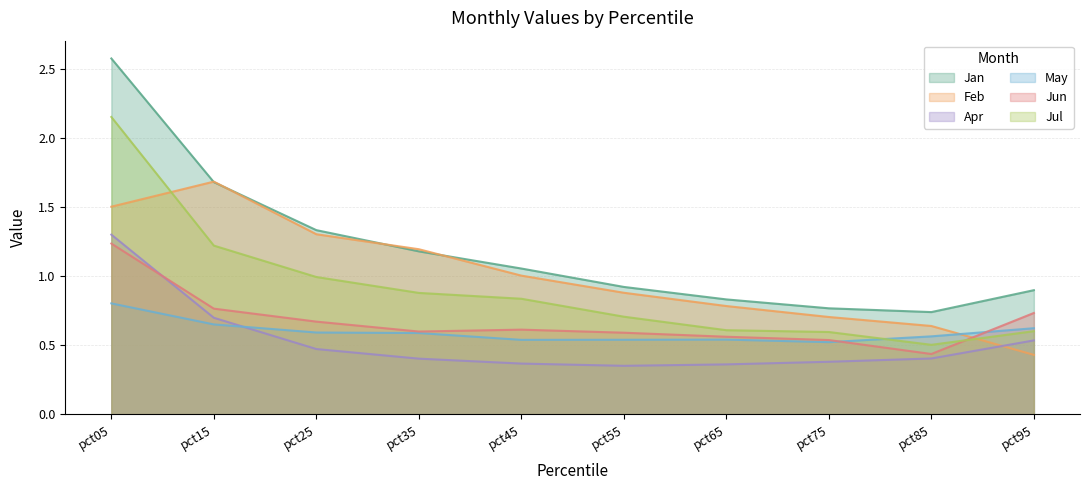

Is it true that May equals 0.5 at pct75?

True